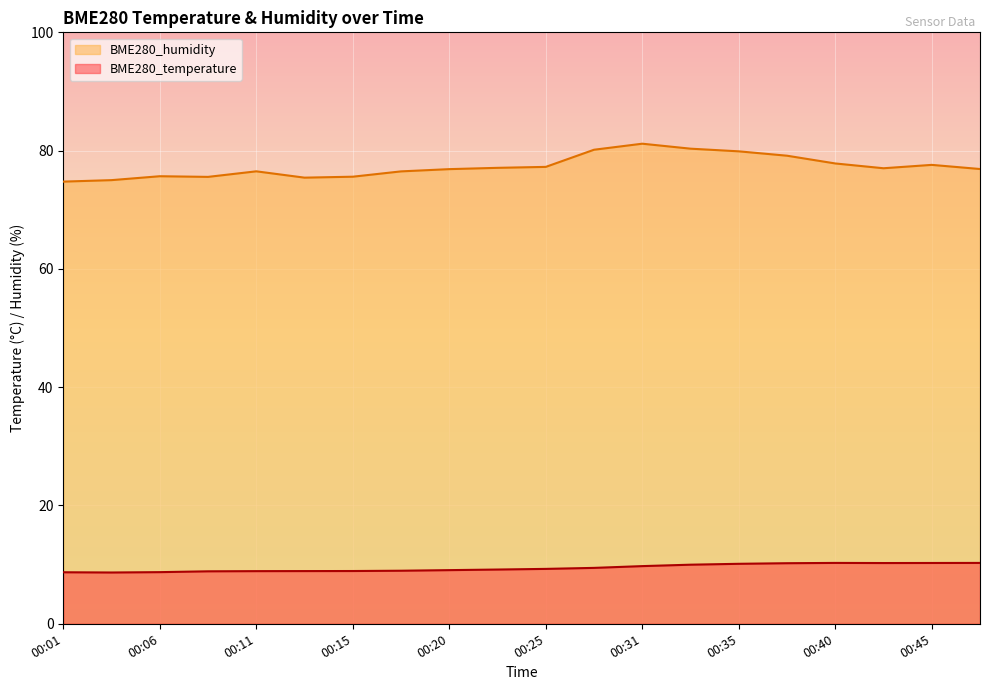

What value does the BME280_humidity series have at 00:48?

76.9